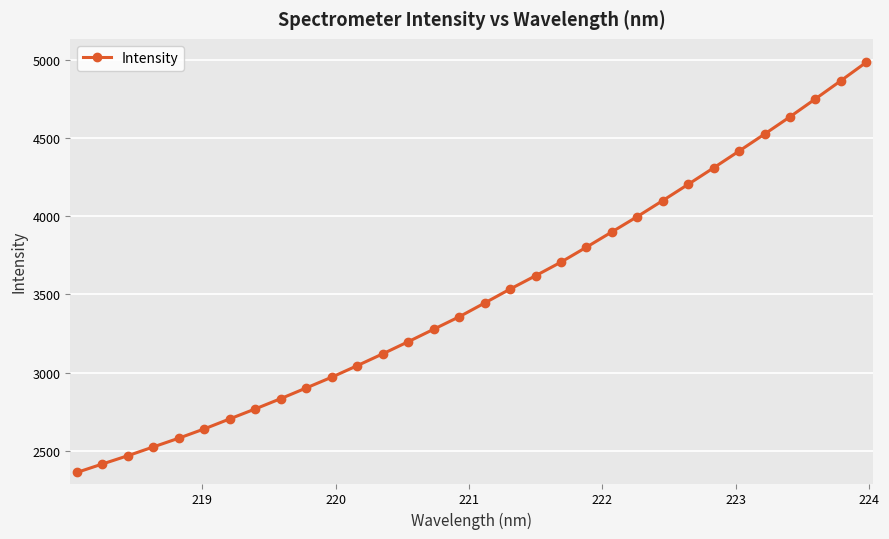

What is the sum of all values?

111947.3